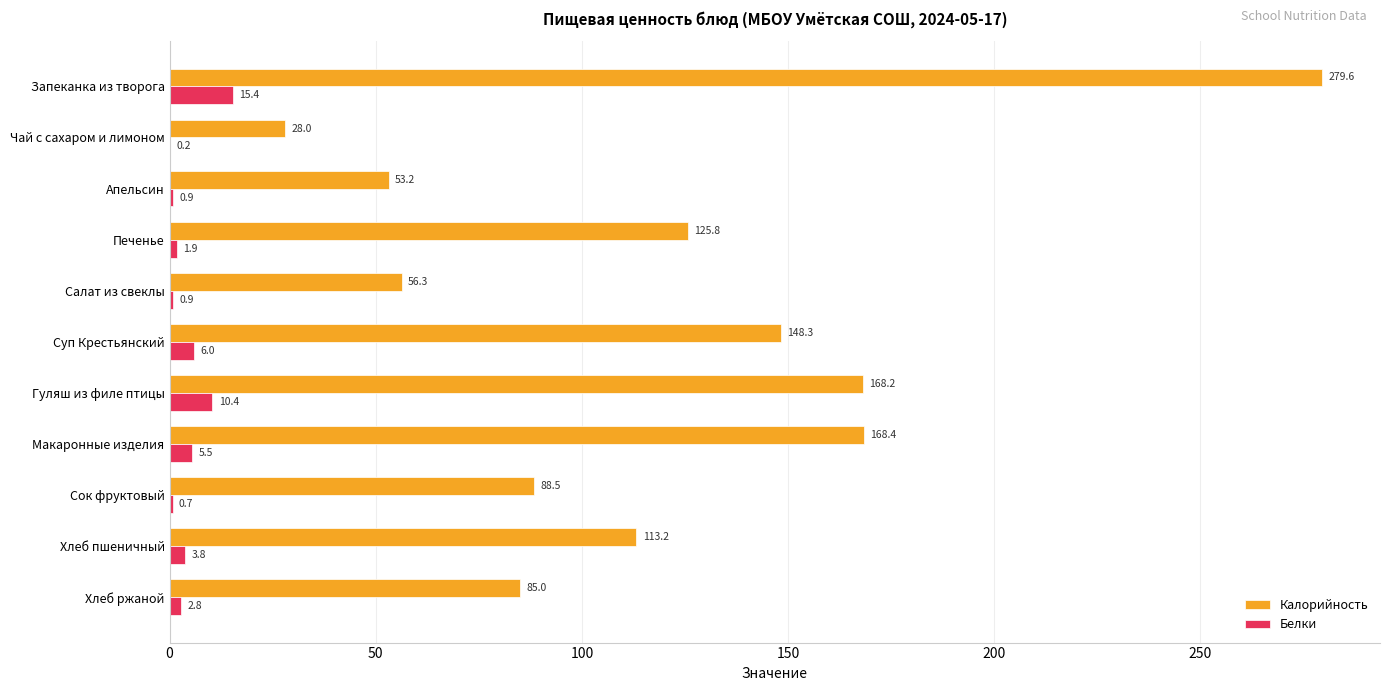

What is the sum of all Калорийность values?

1314.6